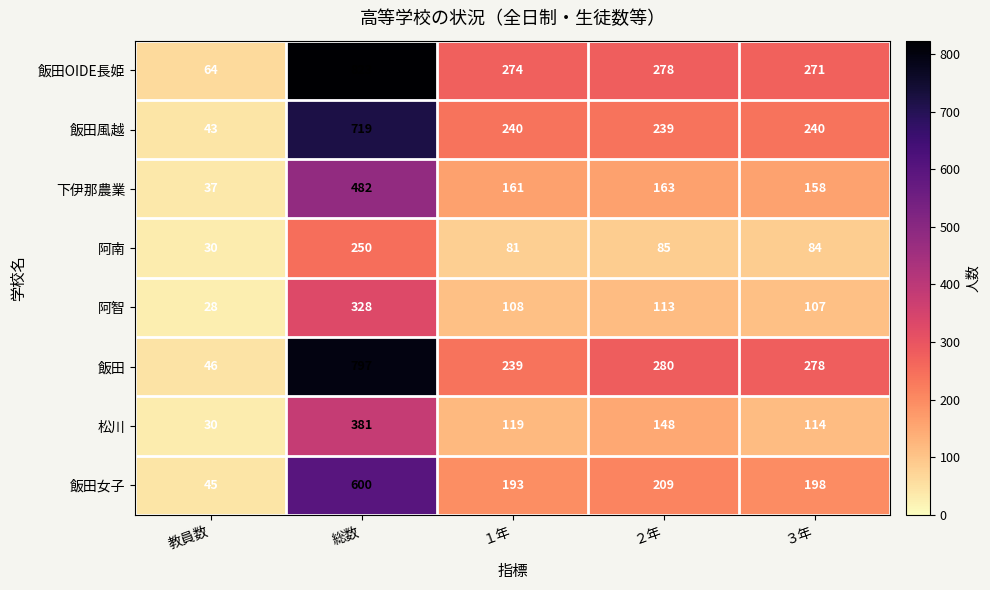

At how many categories does at least one series exceed 657?

1